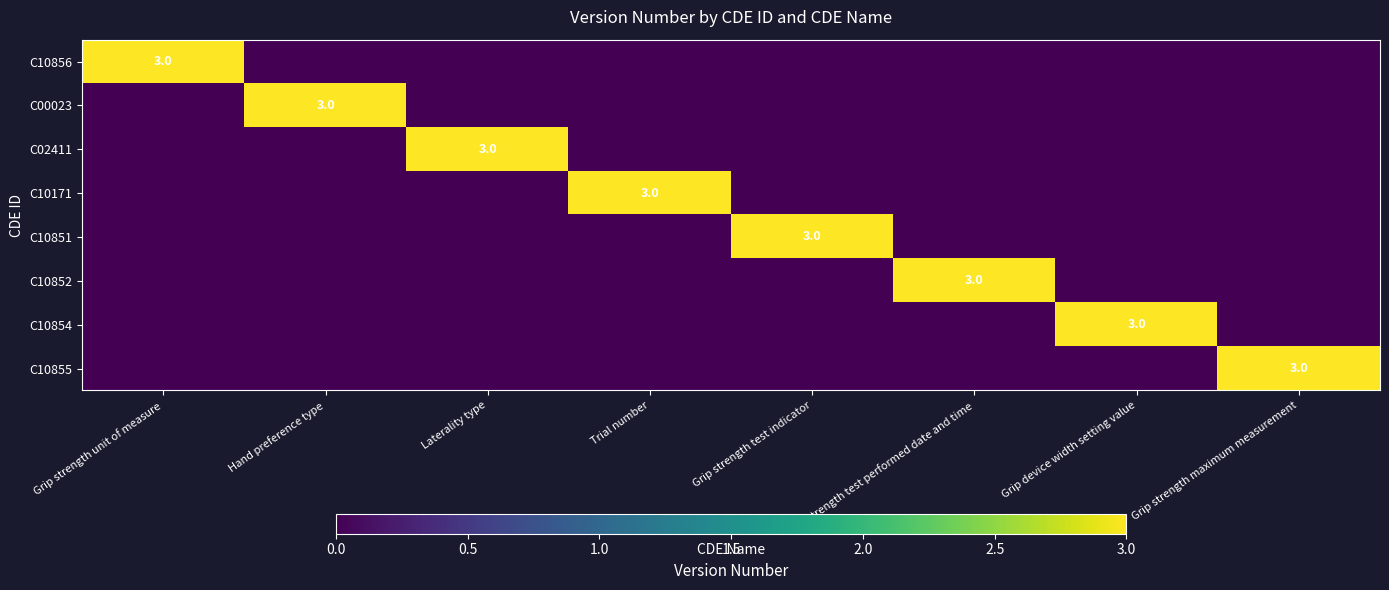

What is the total value across all series at Grip strength maximum measurement?

3